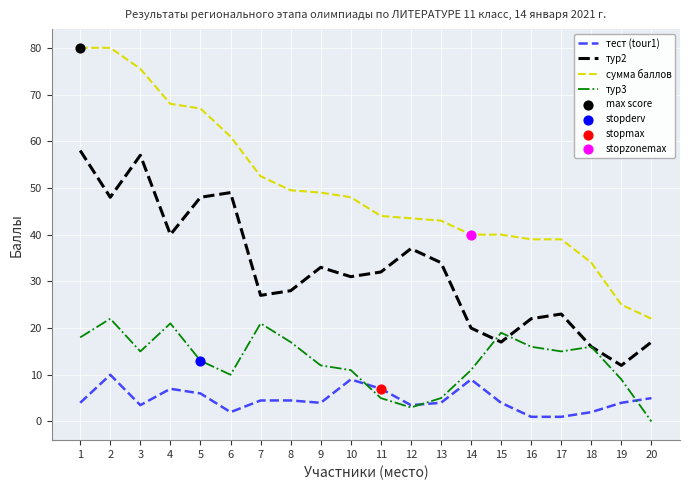

Is the value of тур2 at 11 greater than the value of сумма баллов at 5?

No